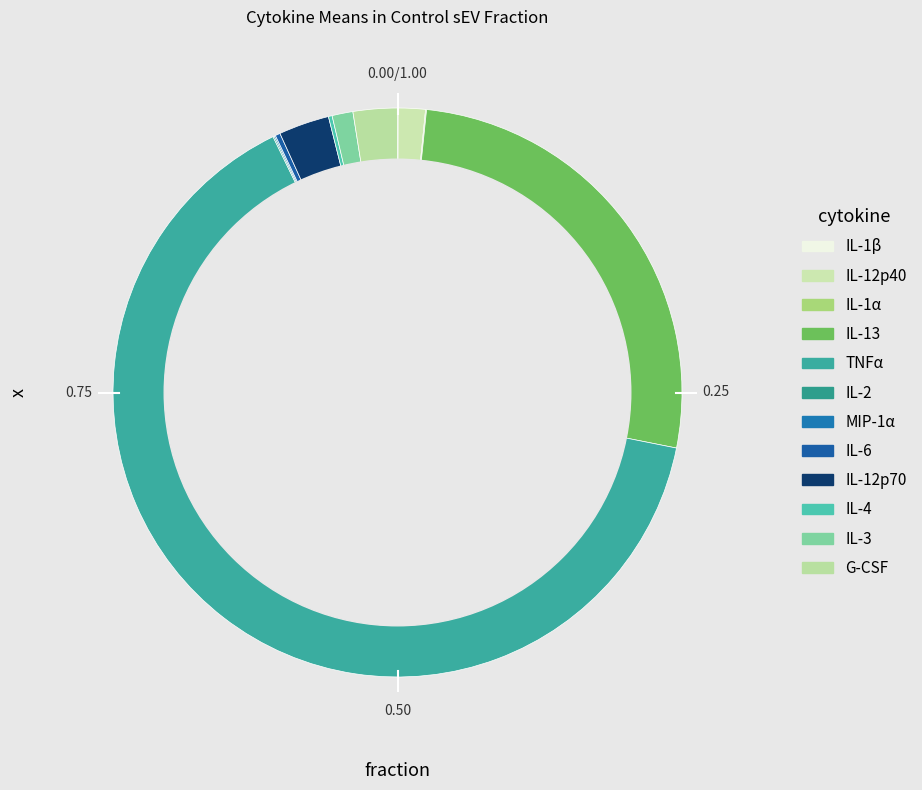

True or false: TNFα accounts for 71% of the total.

False